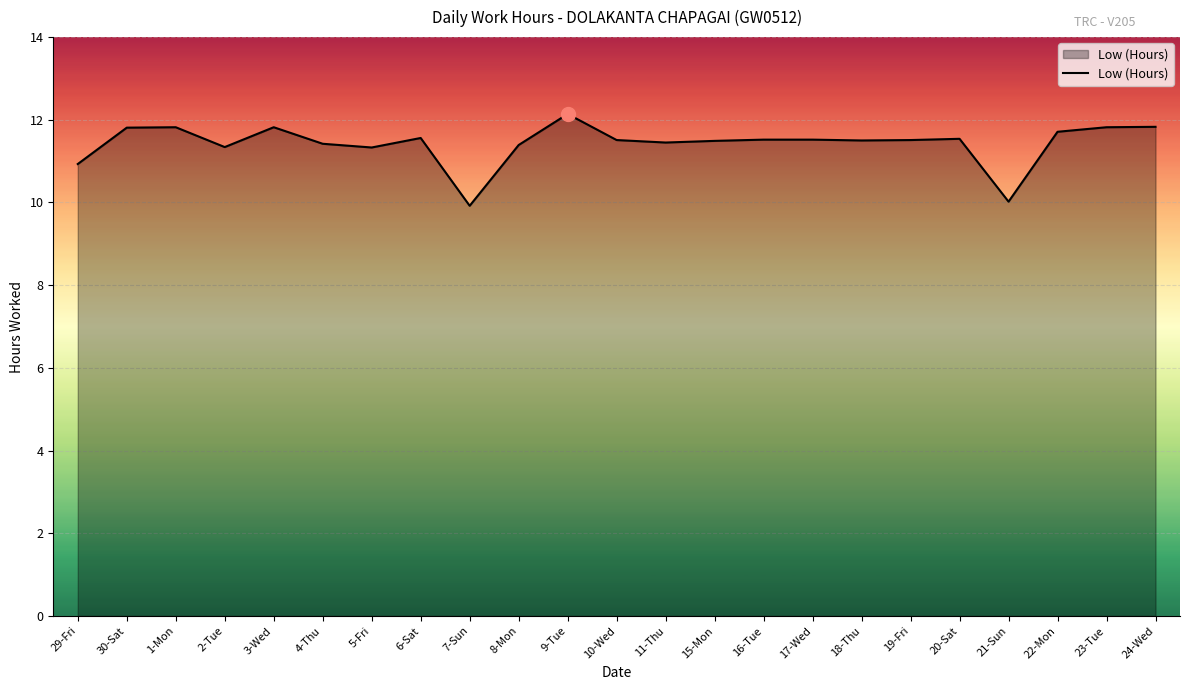

What is the maximum value shown in the chart?

12.1